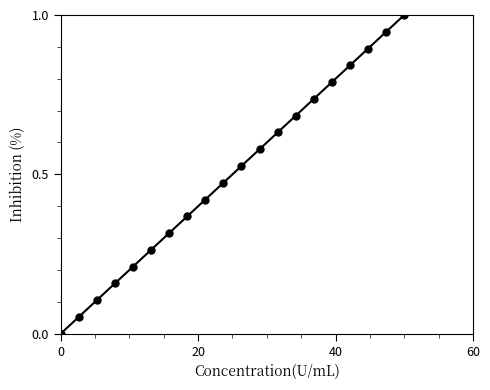

True or false: the data has more than 1 interior local peaks.

False